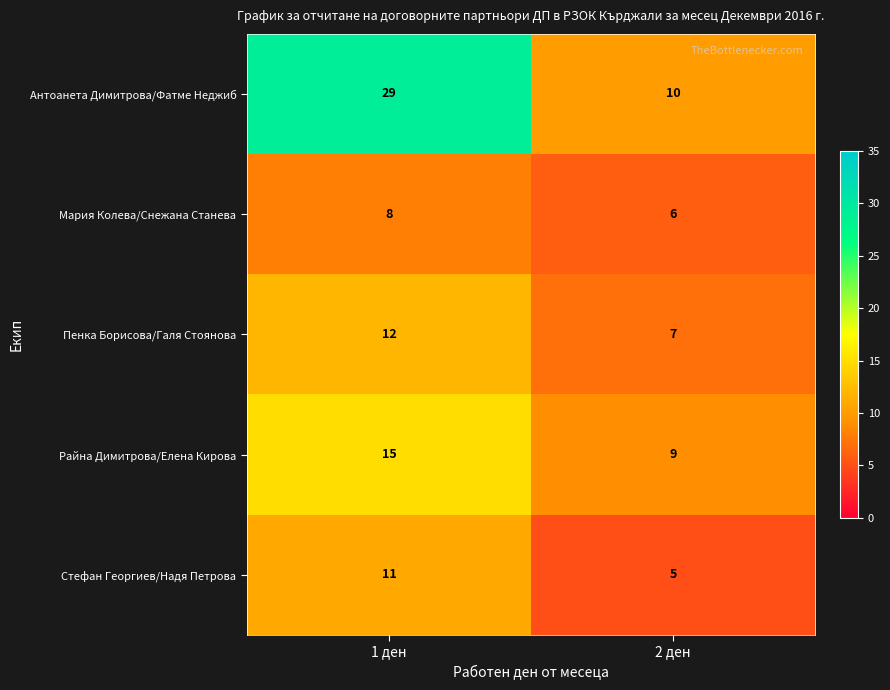

What is the approximate value of Антоанета Димитрова/Фатме Неджиб at 2 ден?

10